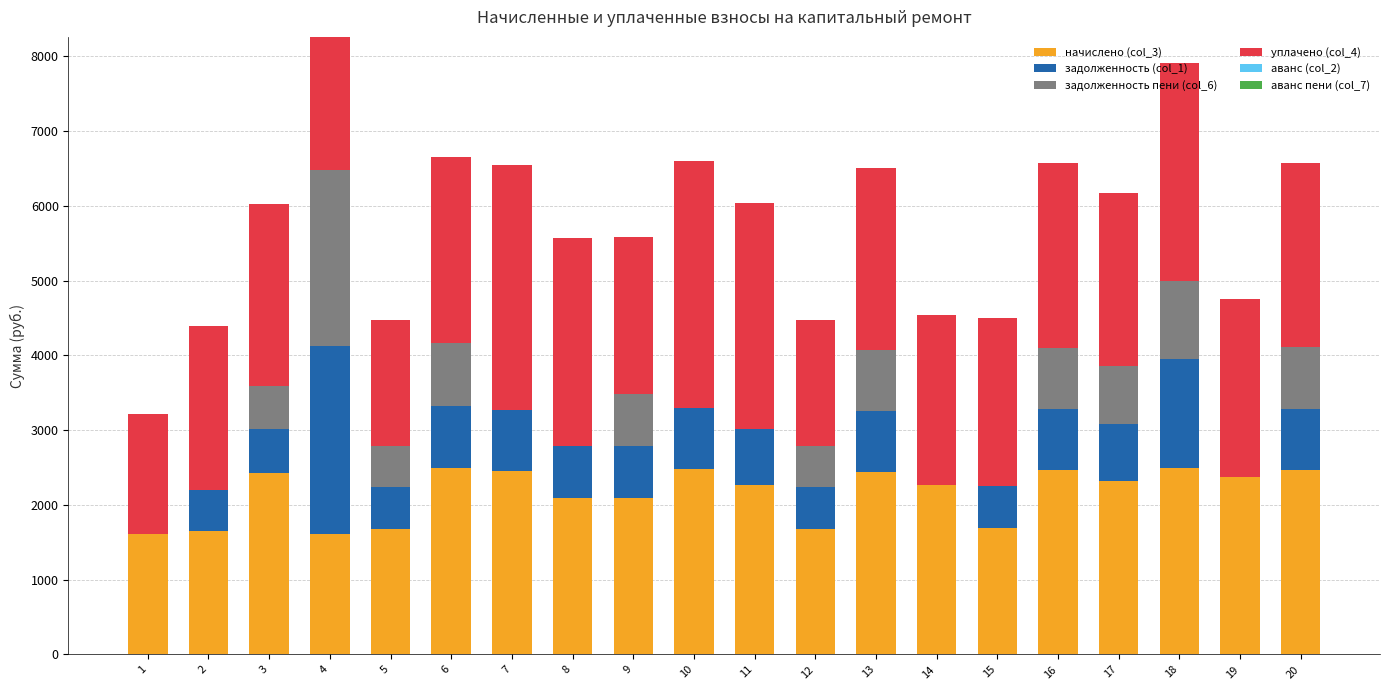

Count the number of data series in this chart.

6